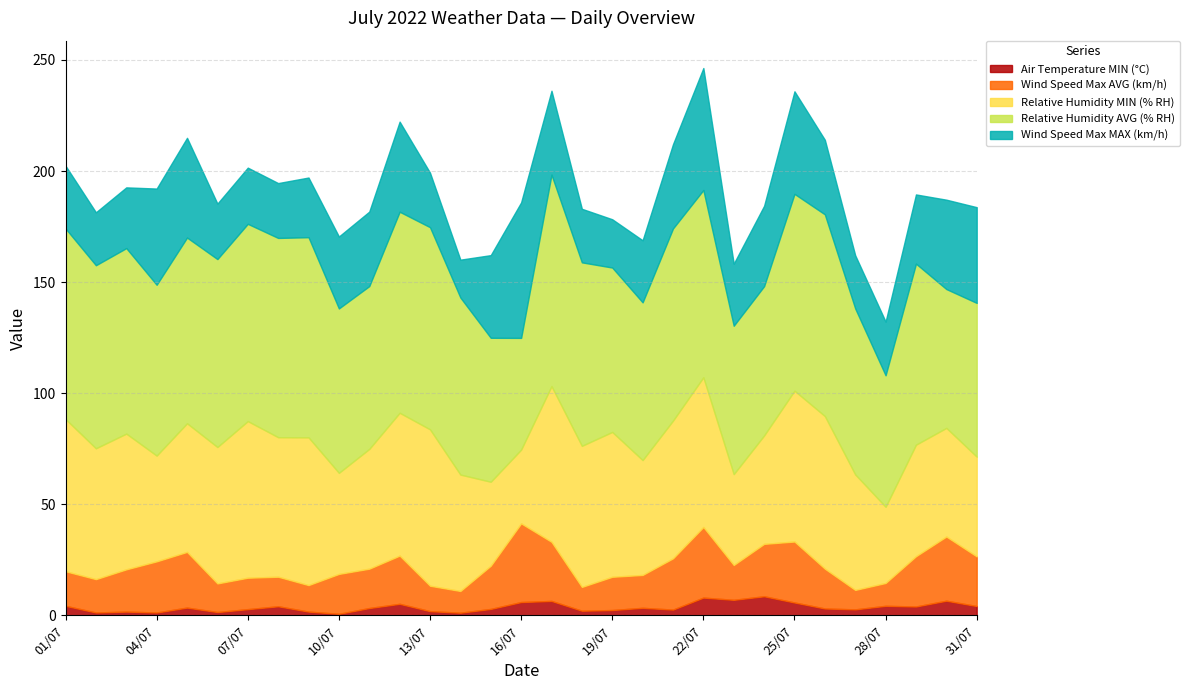

How many lines are shown in the chart?

5